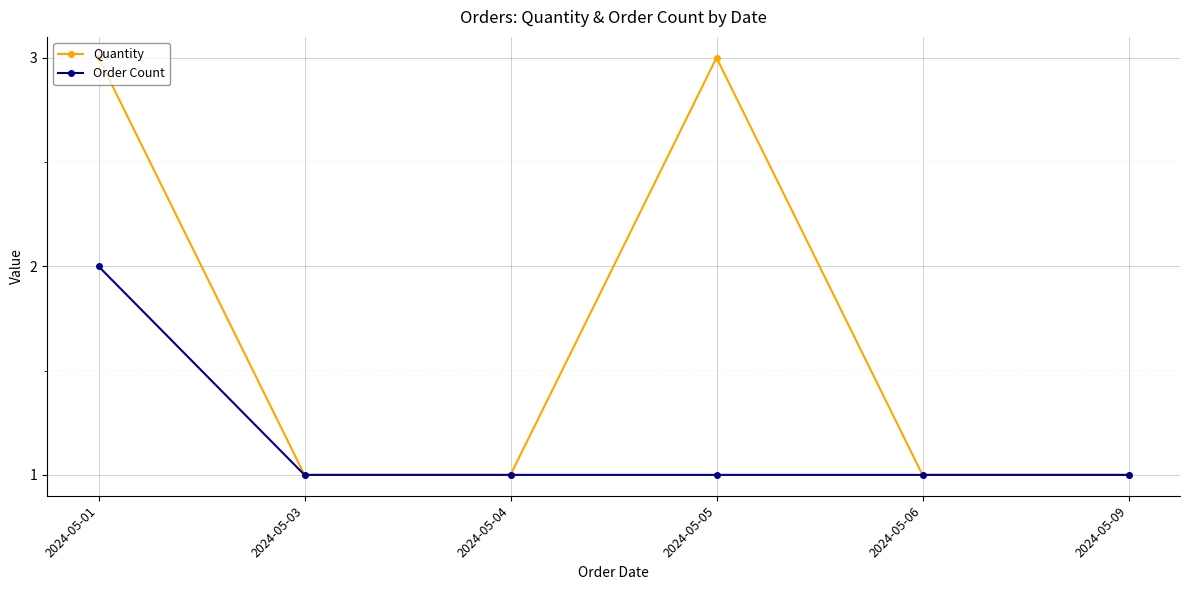

Which series has the largest total across all categories?

Quantity